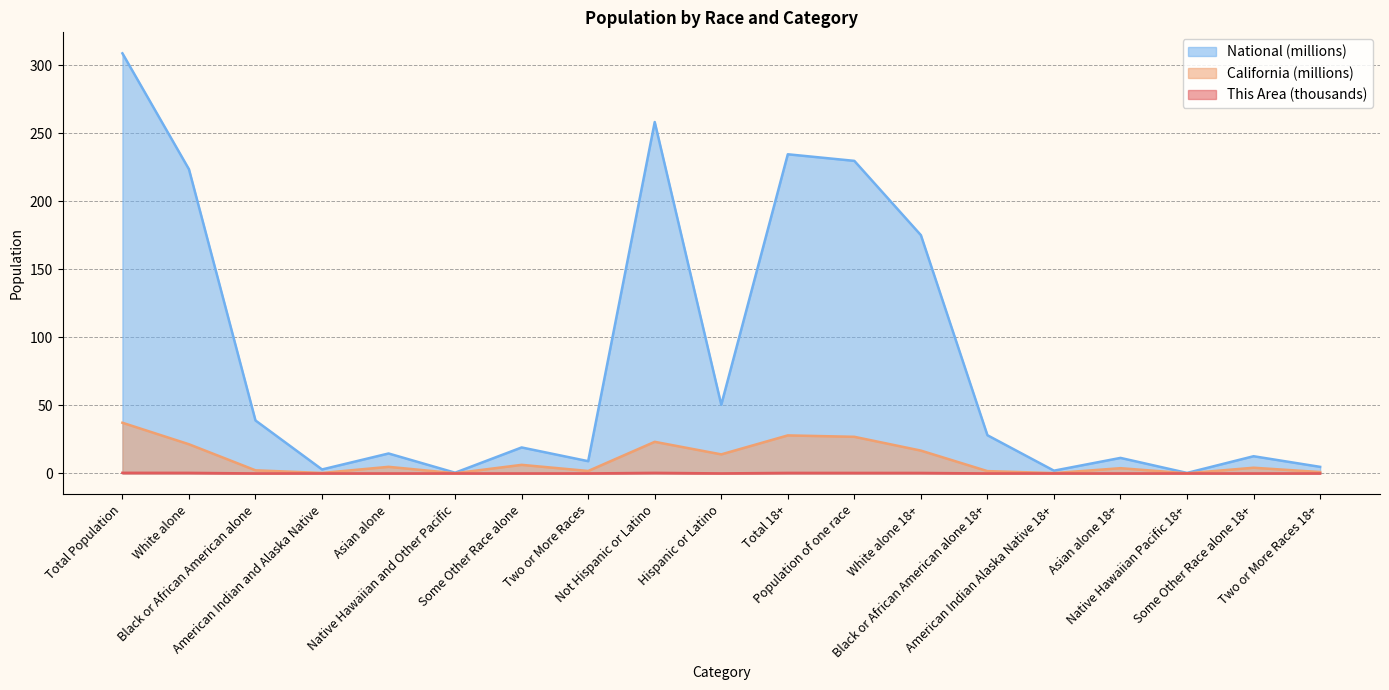

What position from the right is Population of one race?

8